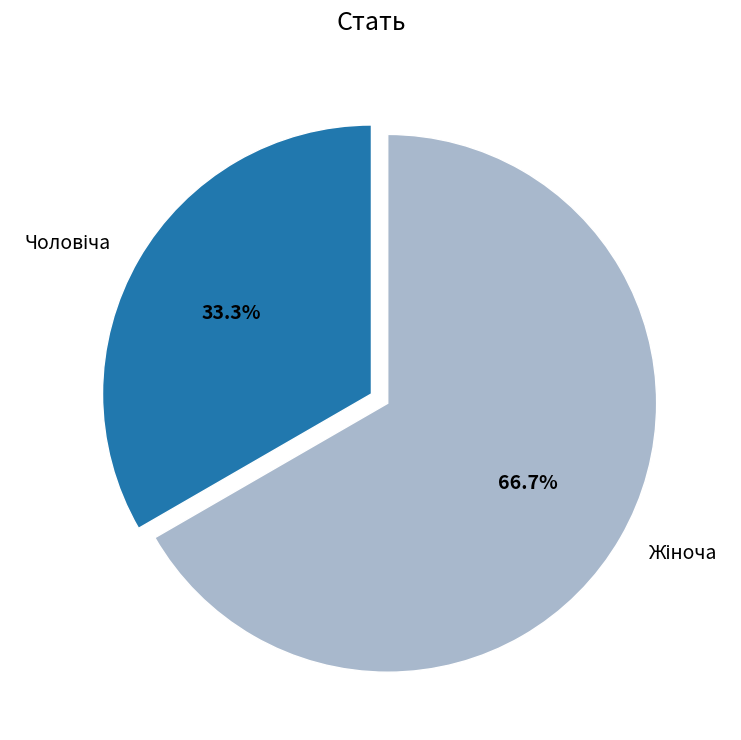

Is there any slice that represents more than half of the pie?

Yes